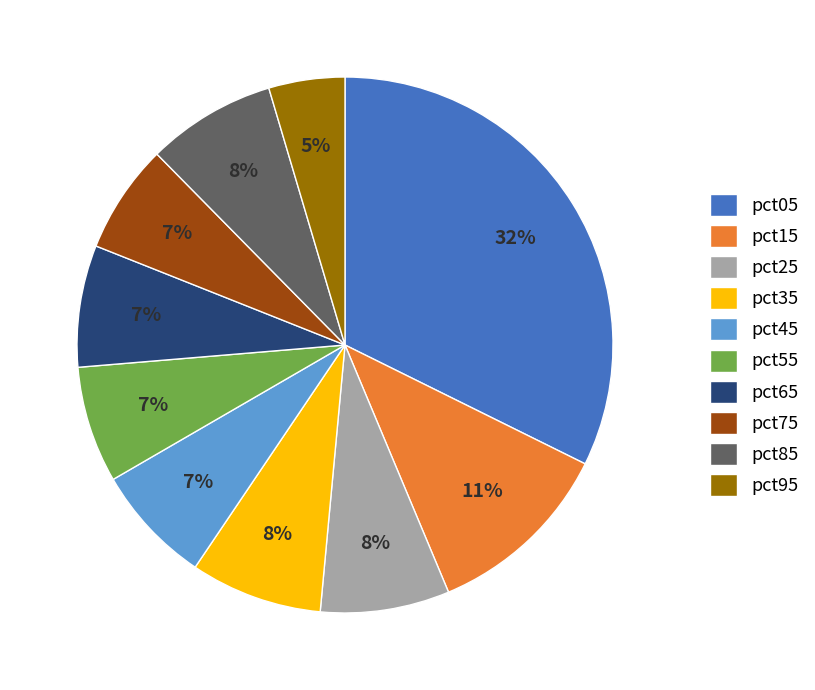

The pct75 slice represents 1% of the pie. True or false?

False